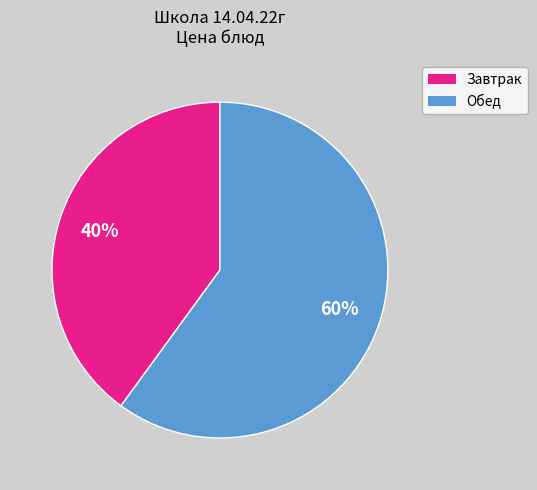

Does any single category account for the majority?

Yes